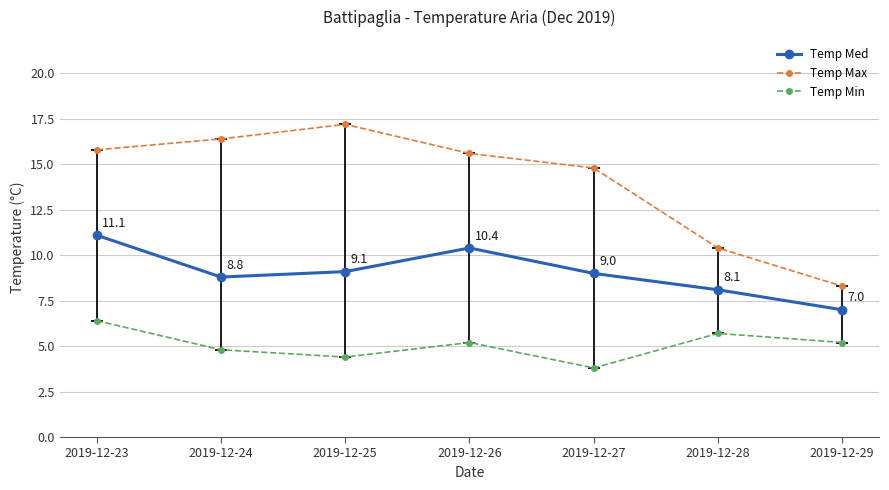

In Temp Min, how many points are higher than both neighbors (excluding endpoints)?

2